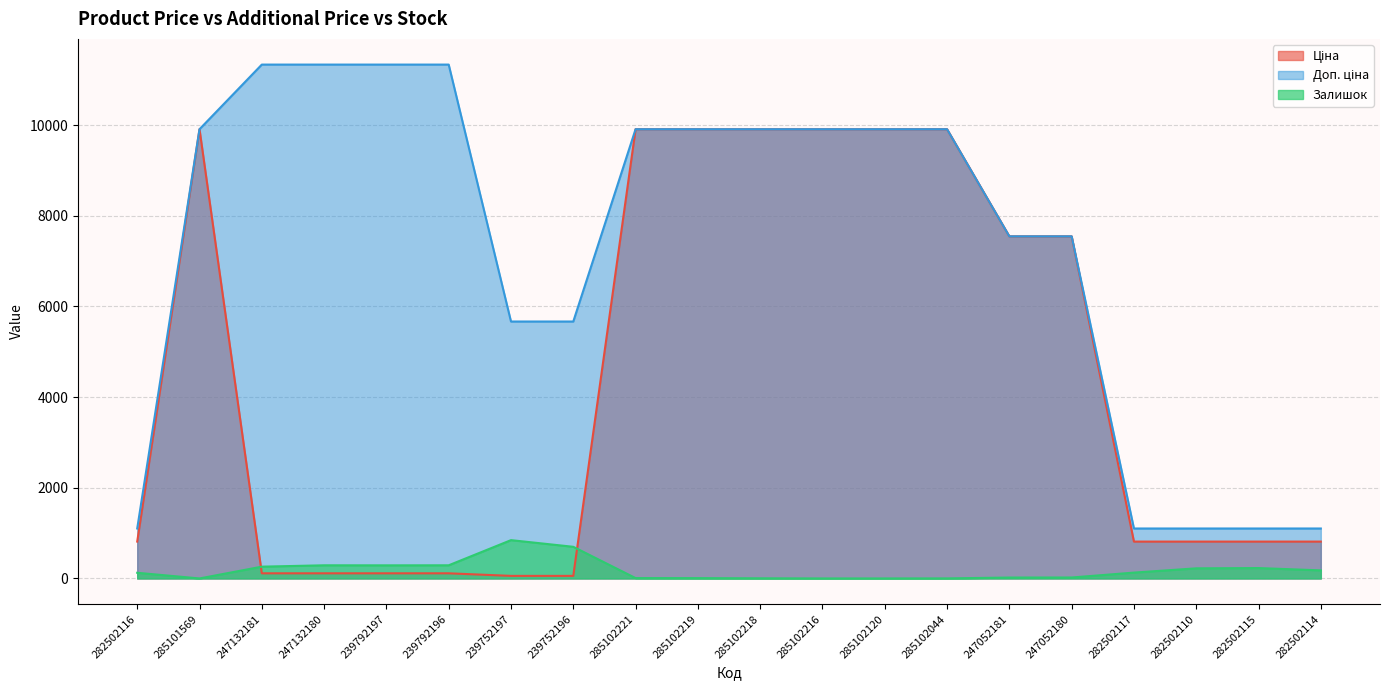

Reading right to left, transcribe all the data shown in this chart.

Ціна: 282502114=813.0	282502115=813.0	282502110=813.0	282502117=813.0	247052180=7545.9	247052181=7545.9	285102044=9908.5	285102120=9908.5	285102216=9908.5	285102218=9908.5	285102219=9908.5	285102221=9908.5	239752196=56.7	239752197=56.7	239792196=113.3	239792197=113.3	247132180=113.3	247132181=113.3	285101569=9908.5	282502116=813.0
Доп. ціна: 282502114=1101.8	282502115=1101.8	282502110=1101.8	282502117=1101.8	247052180=7545.9	247052181=7545.9	285102044=9908.5	285102120=9908.5	285102216=9908.5	285102218=9908.5	285102219=9908.5	285102221=9908.5	239752196=5667.0	239752197=5667.0	239792196=11334.0	239792197=11334.0	247132180=11334.0	247132181=11334.0	285101569=9908.5	282502116=1101.8
Залишок: 282502114=178.0	282502115=229.0	282502110=223.0	282502117=129.0	247052180=21.0	247052181=20.0	285102044=1.0	285102120=0.0	285102216=0.0	285102218=3.0	285102219=7.0	285102221=8.0	239752196=698.0	239752197=845.0	239792196=290.0	239792197=289.0	247132180=290.0	247132181=260.0	285101569=0.0	282502116=125.0